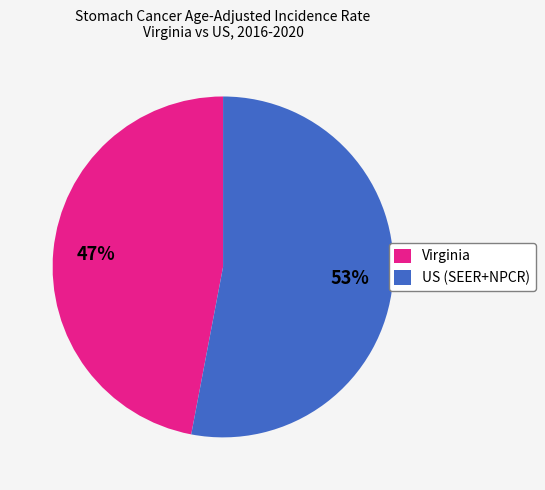

Is US (SEER+NPCR) the majority of the pie?

Yes